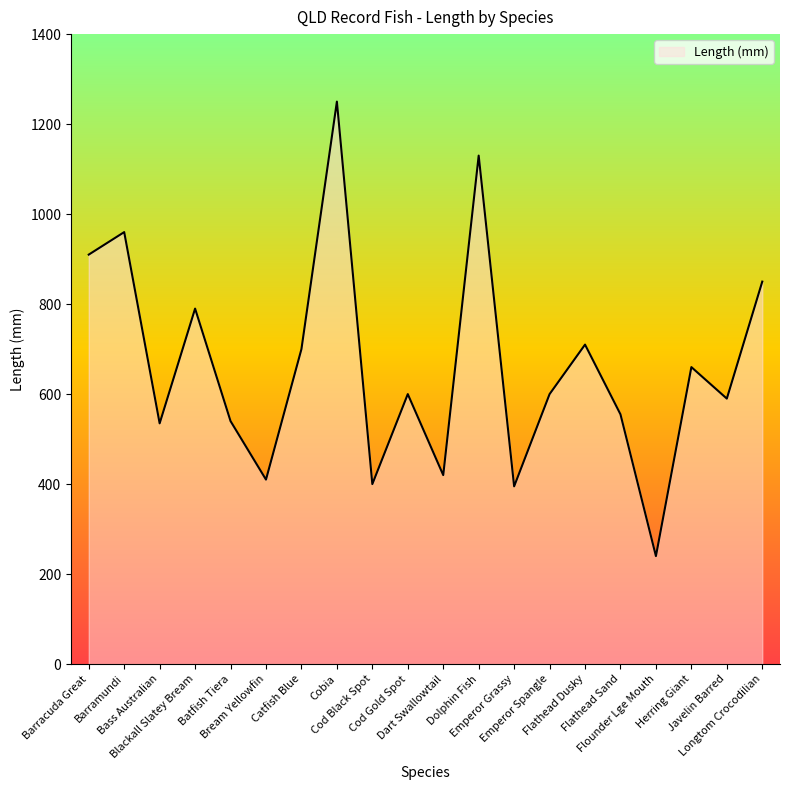

What is the smallest value displayed?

240